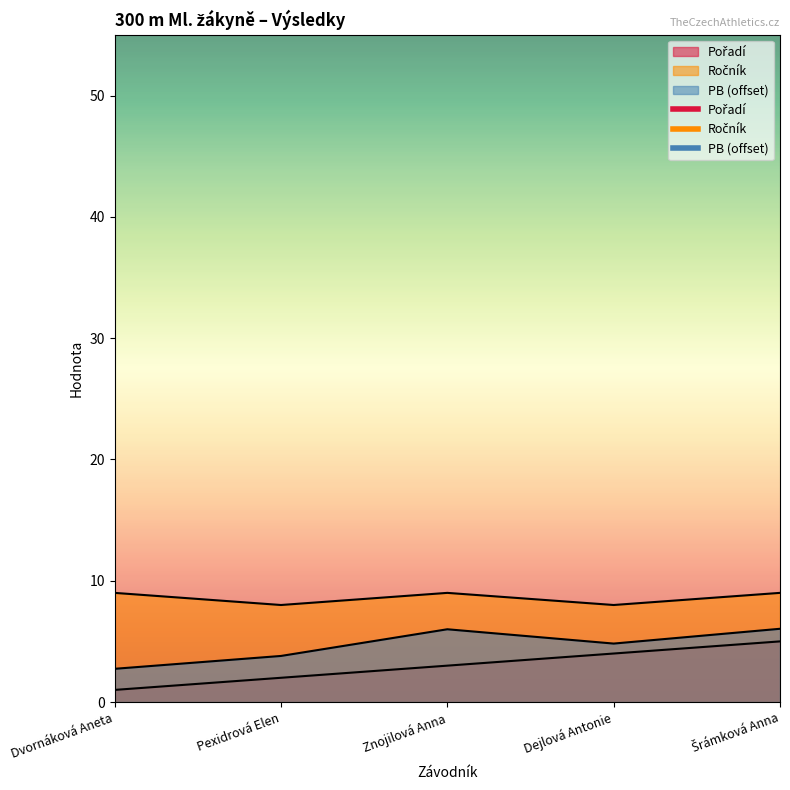

List the labels in order of PB value, smallest first.

Dvornáková Aneta, Pexidrová Elen, Dejlová Antonie, Znojilová Anna, Šrámková Anna